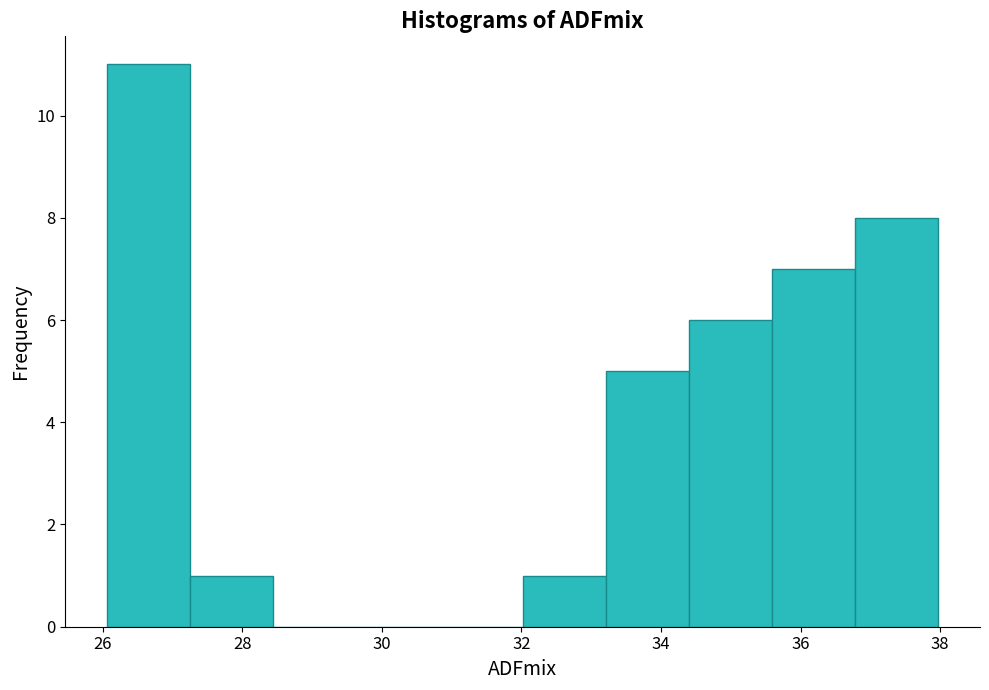

Over which range of the x-axis is the bar tallest?

26.0 to 27.2